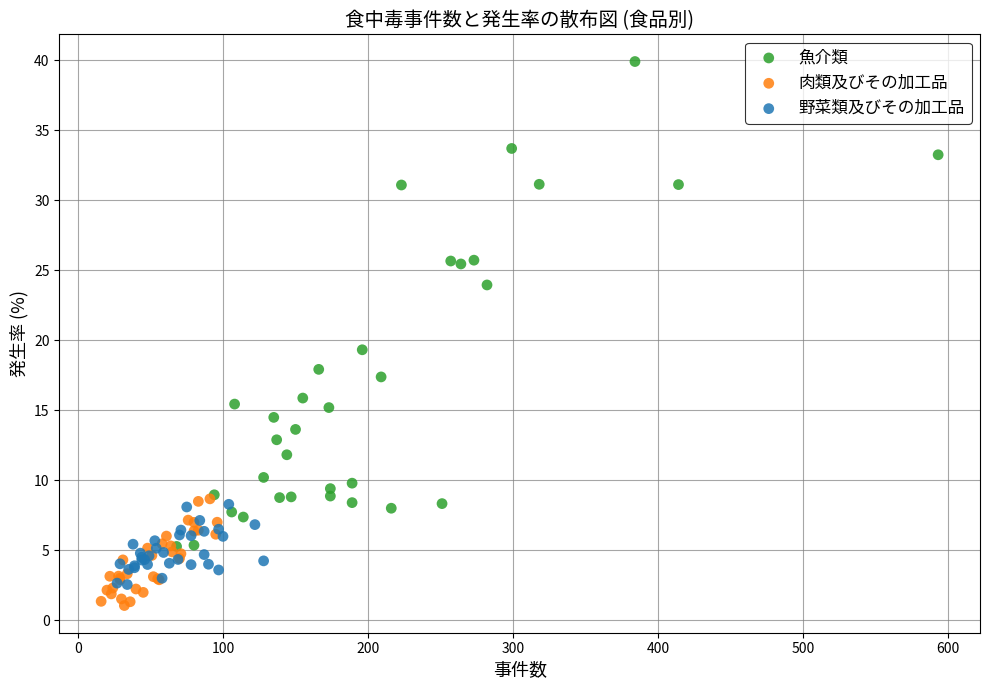

Which series has the widest spread of Y values?

魚介類